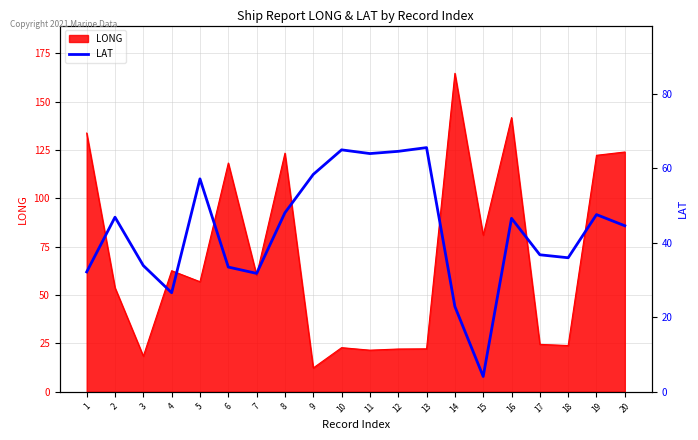

How many lines are shown in the chart?

1